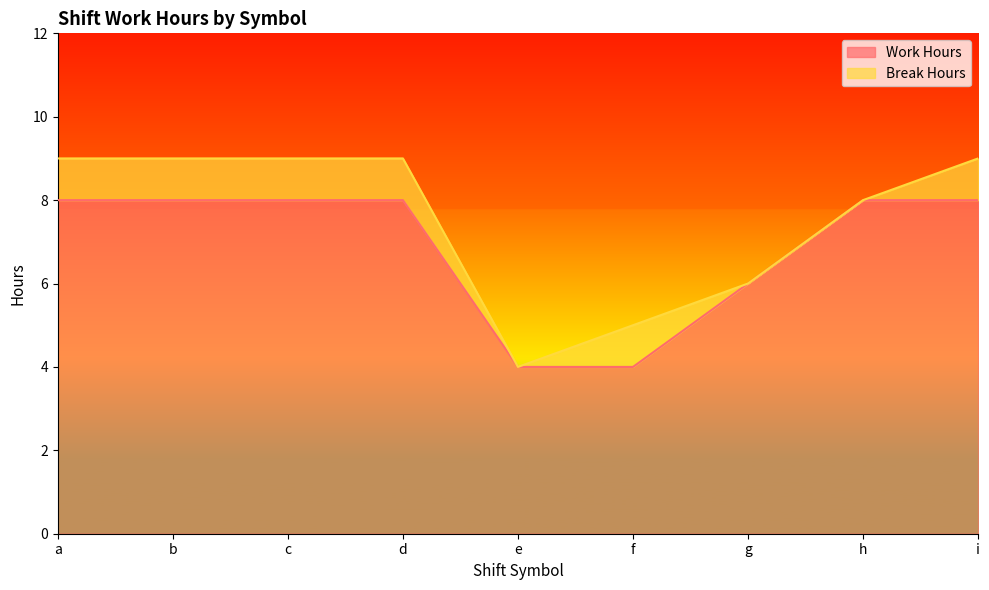

Which label corresponds to the largest value in the chart?

a